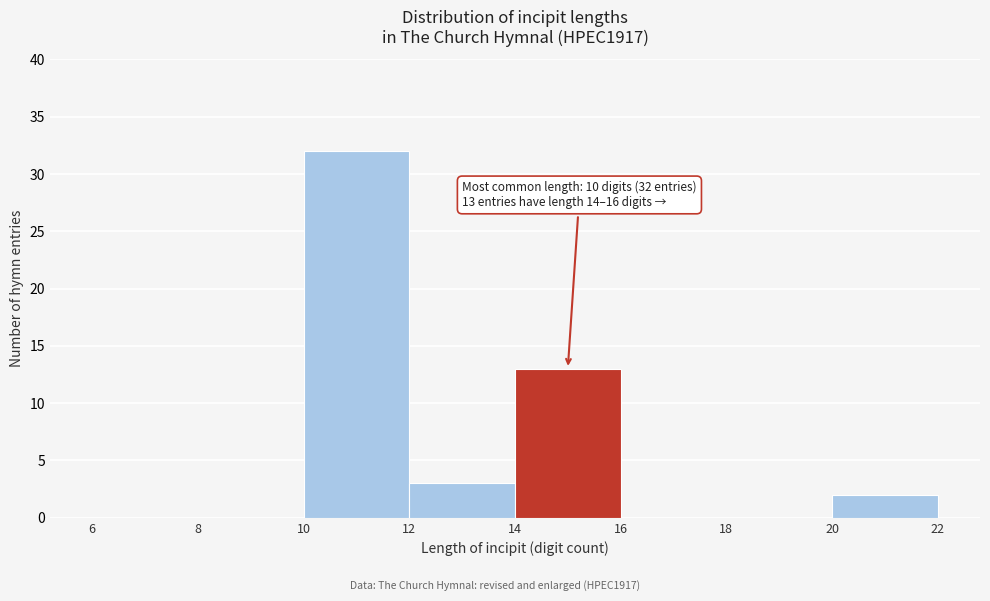

Which range on the x-axis has the tallest bar?

10 to 12